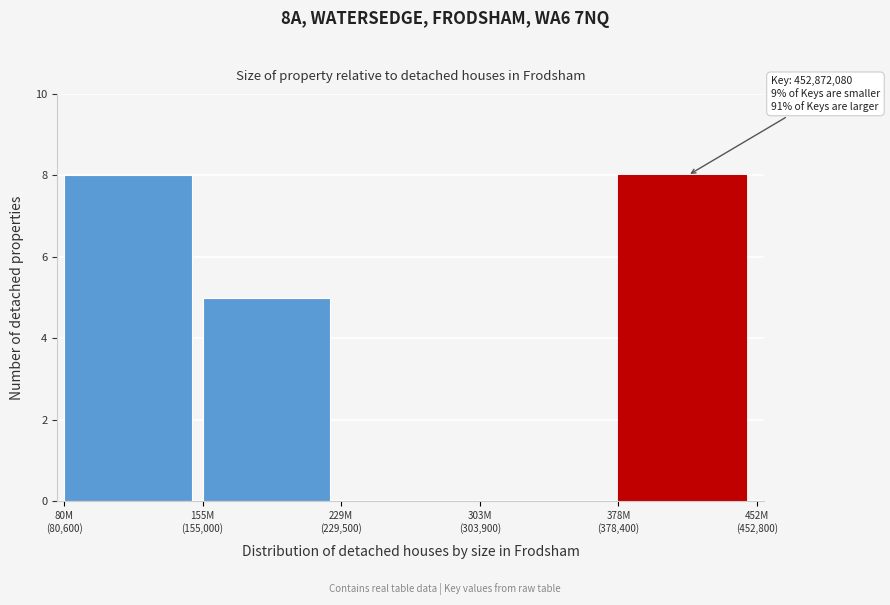

What is the sum of all values?

21